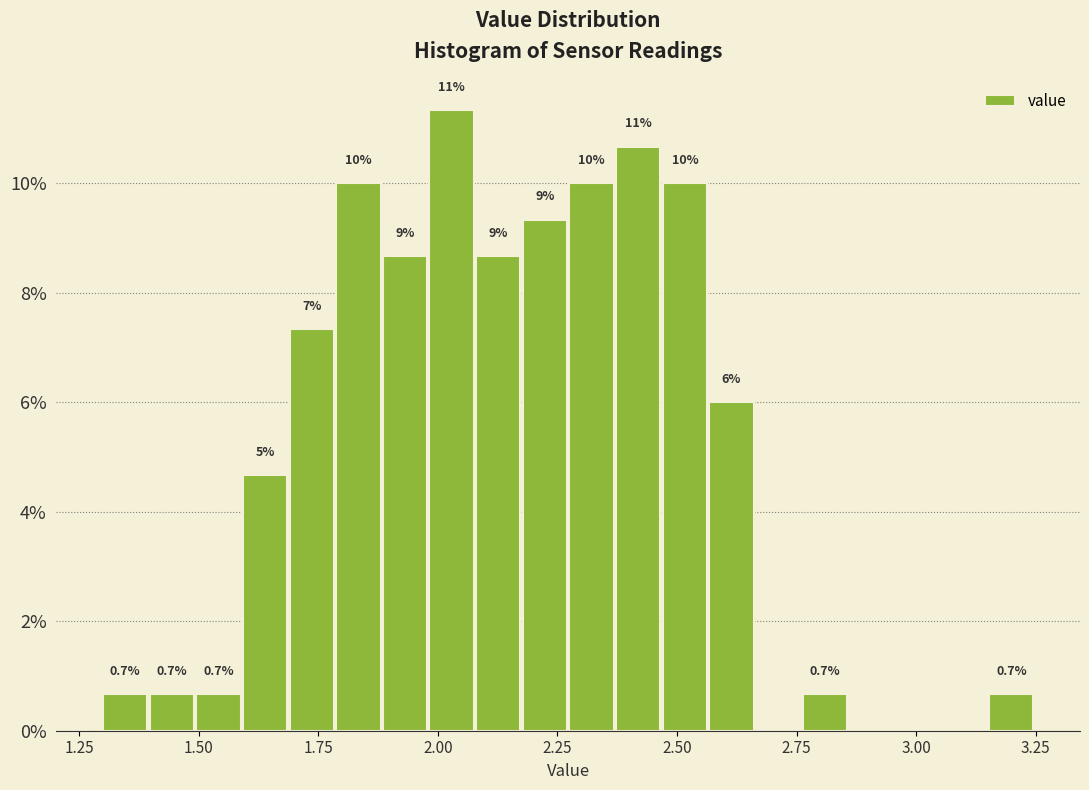

Around what value on the x-axis is the tallest bar? Give the approximate position of its centre, as read against the axis.

2.05